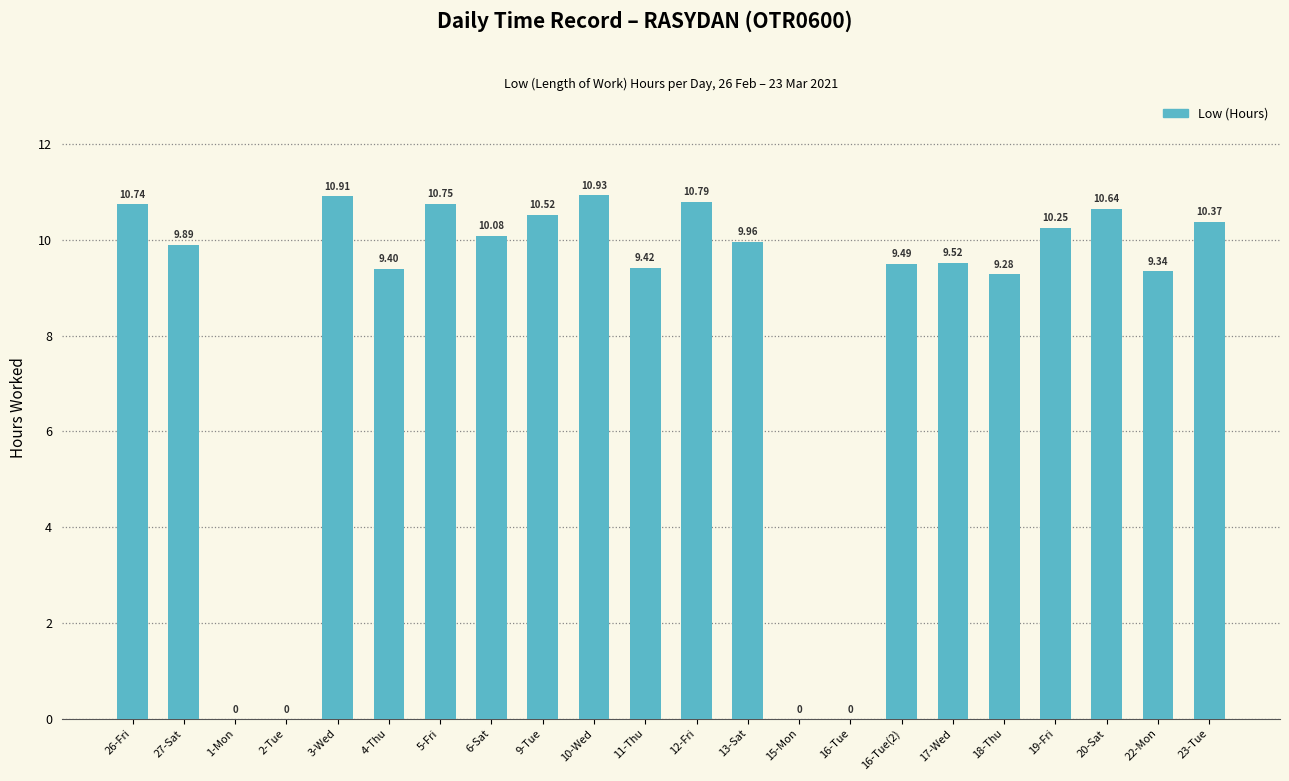

Are the bars grouped side by side (vs. stacked)?

No